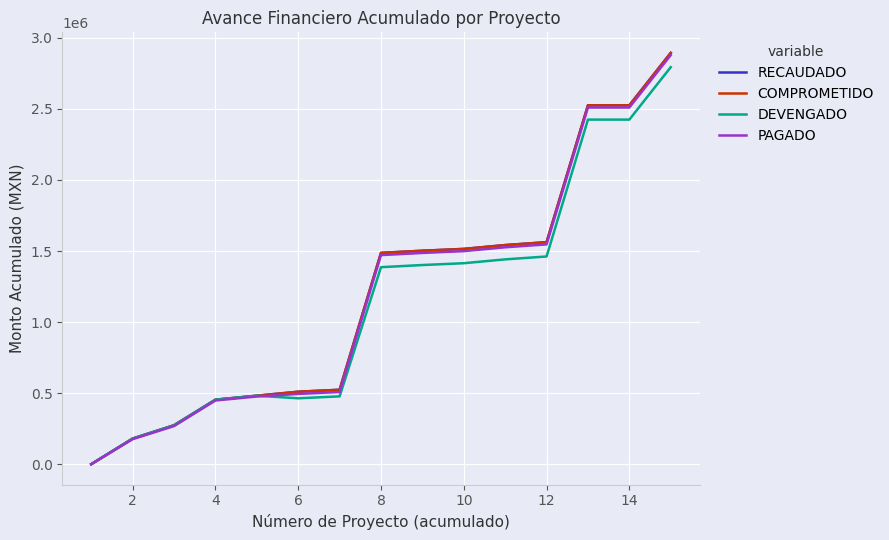

How many lines are shown in the chart?

4